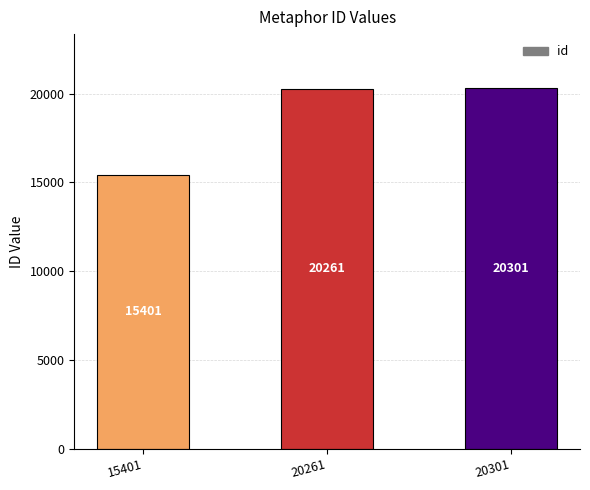

Approximately how many times larger is the value at 20301 compared to 20261?

1.0